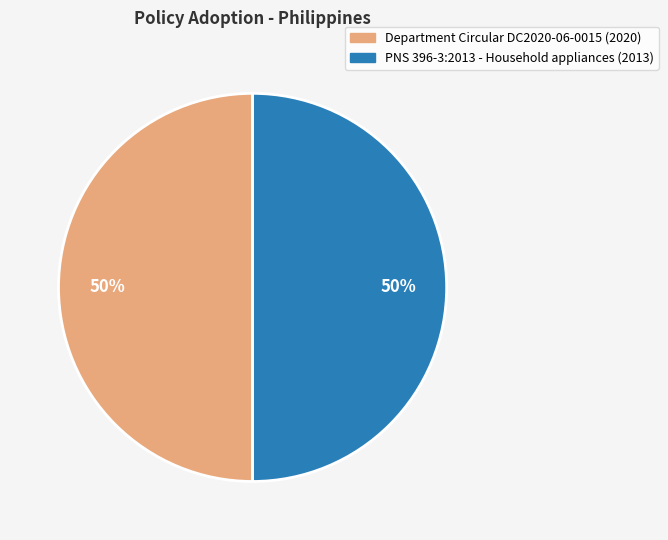

The PNS 396-3:2013 - Household appliances slice represents 50% of the pie. True or false?

True